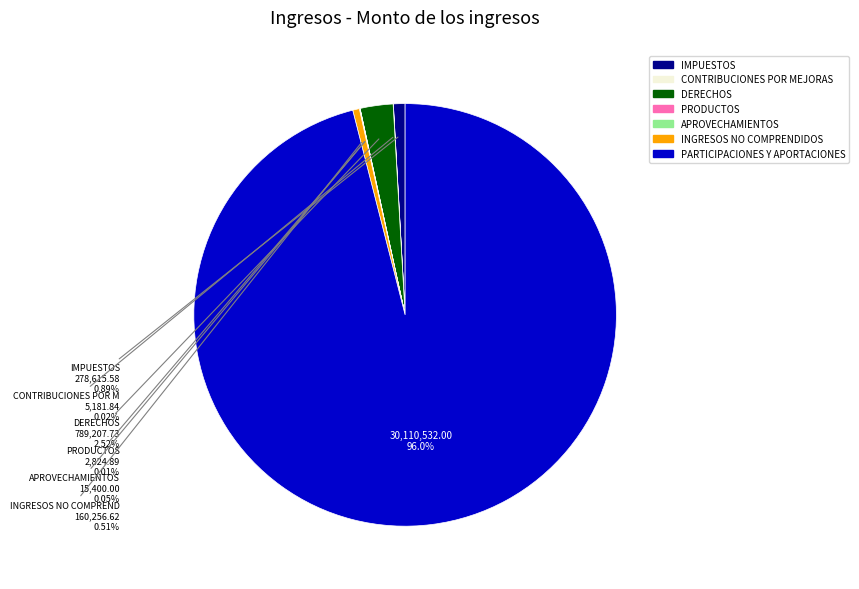

Does any single category account for the majority?

Yes